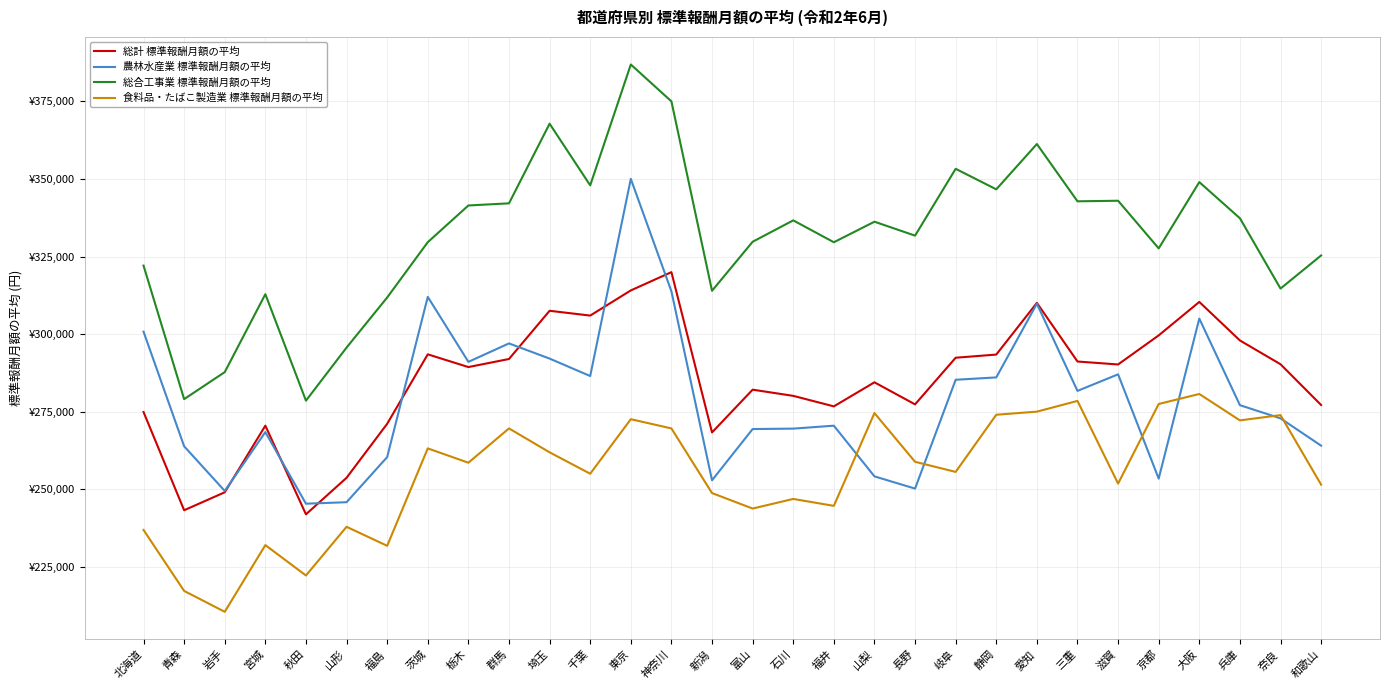

True or false: 総合工事業 標準報酬月額の平均 and 食料品・たばこ製造業 標準報酬月額の平均 cross at least once.

False